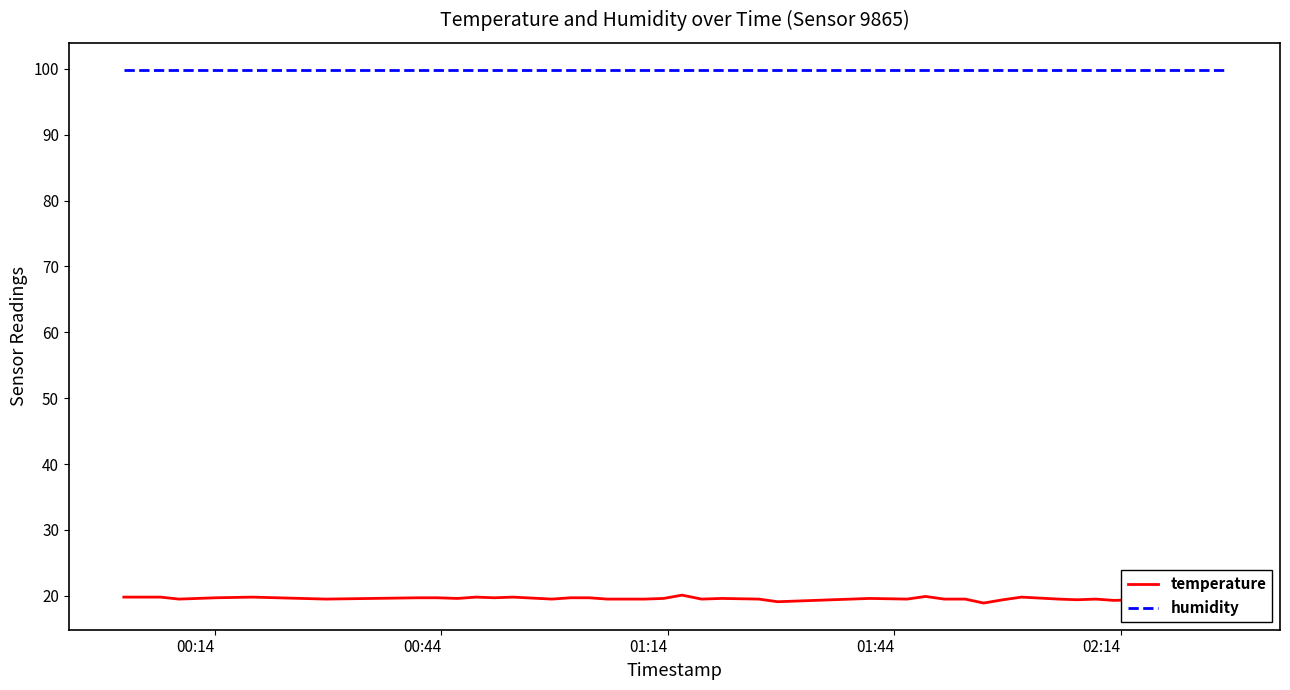

True or false: temperature and humidity cross at least once.

False